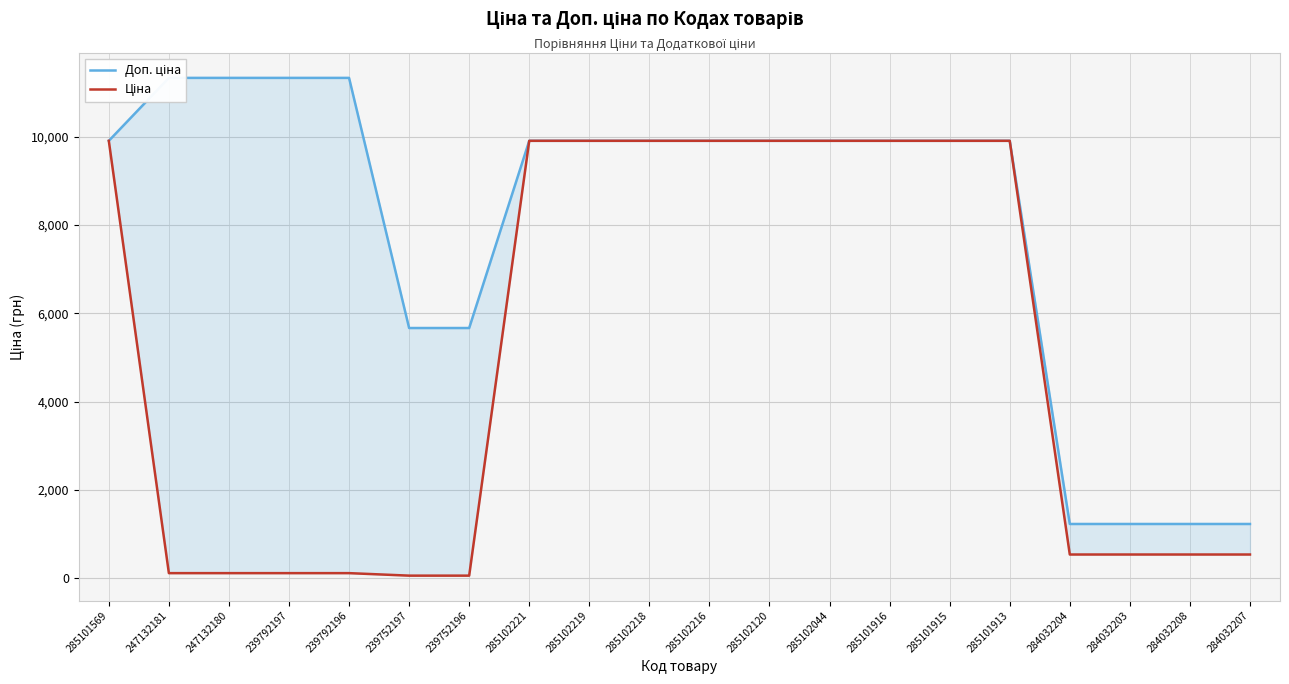

True or false: Доп. ціна and Ціна cross at least once.

False